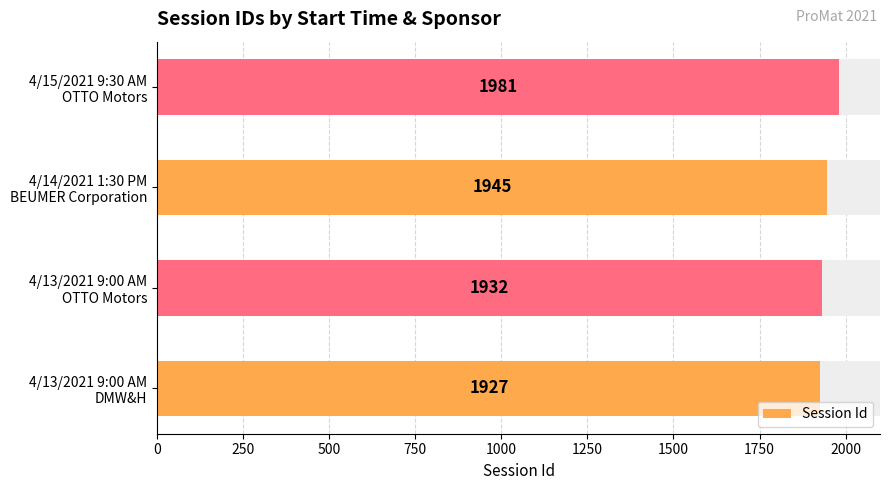

Between 4/14/2021 1:30 PM BEUMER Corporation and 4/13/2021 9:00 AM OTTO Motors, which is larger?

4/14/2021 1:30 PM BEUMER Corporation